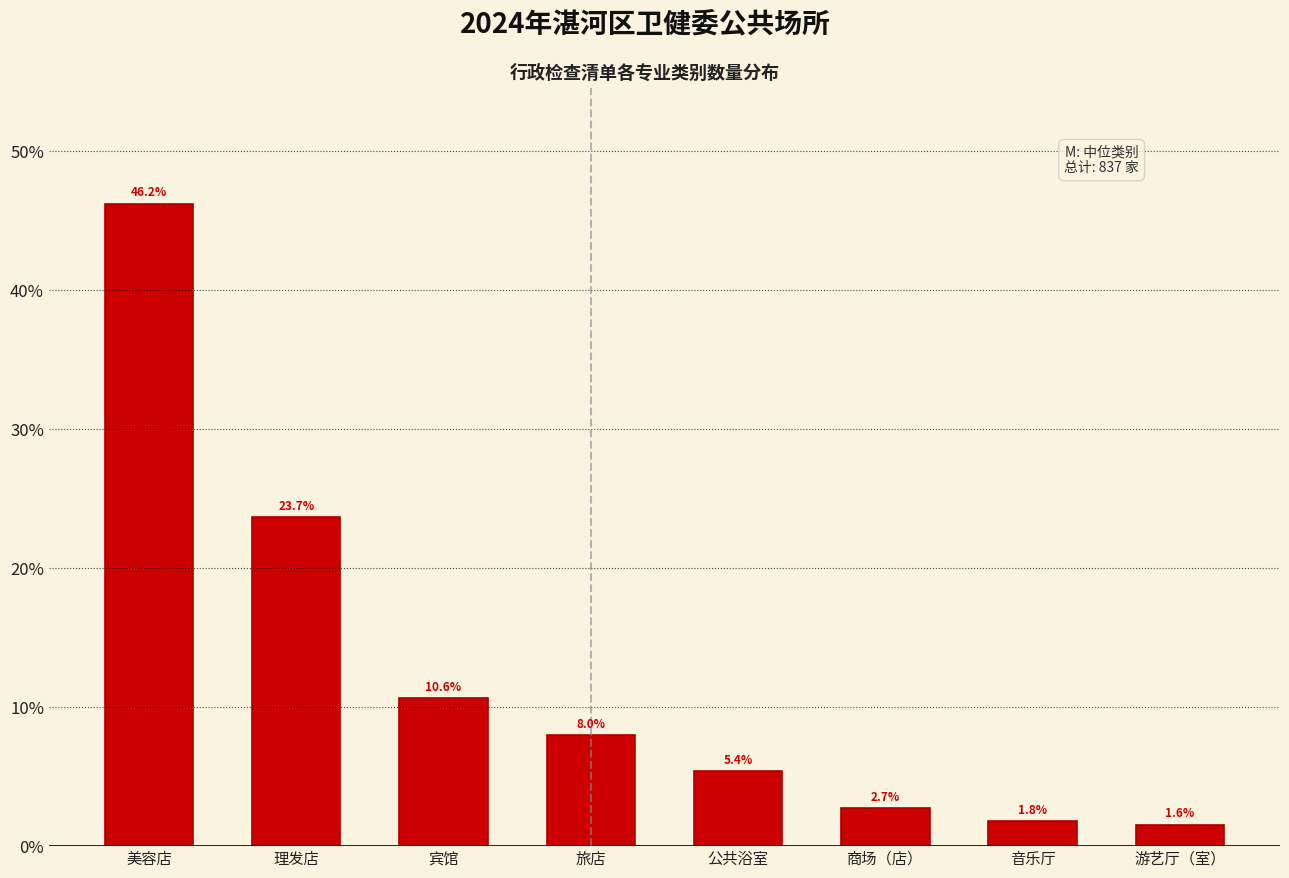

Reading left to right, transcribe all the data shown in this chart.

46.2	23.7	10.6	8.0	5.4	2.7	1.8	1.6